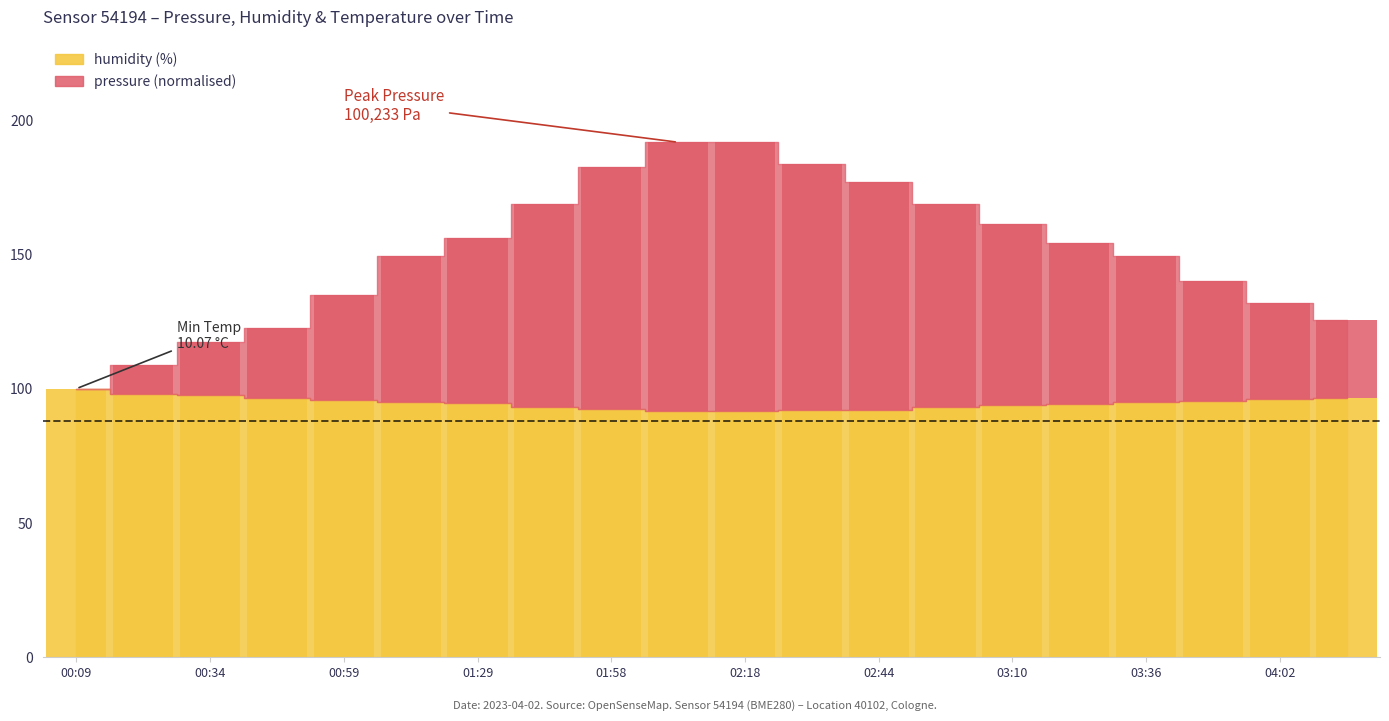

Are the bars horizontal?

No